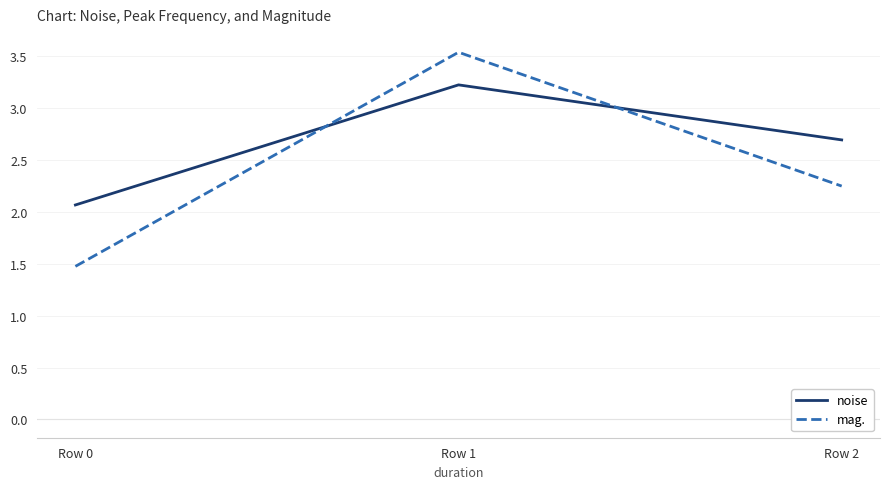

At which label is mag. closest to 2?

Row 2